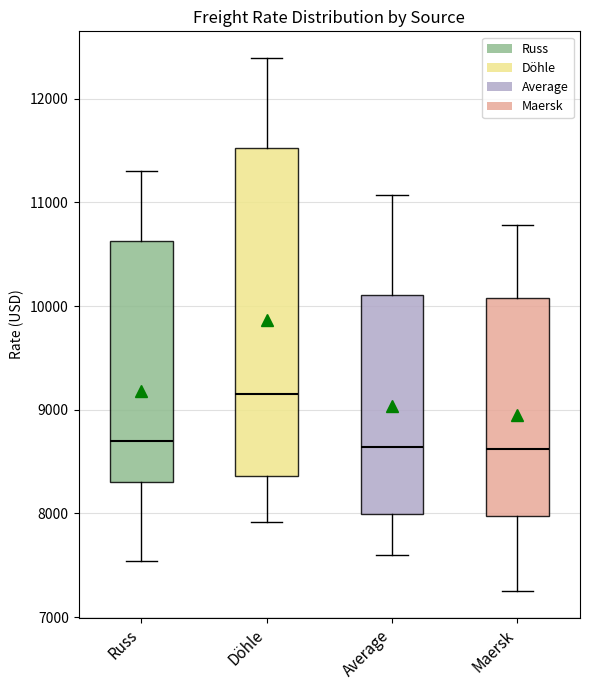

Which box has the highest median line?

Döhle